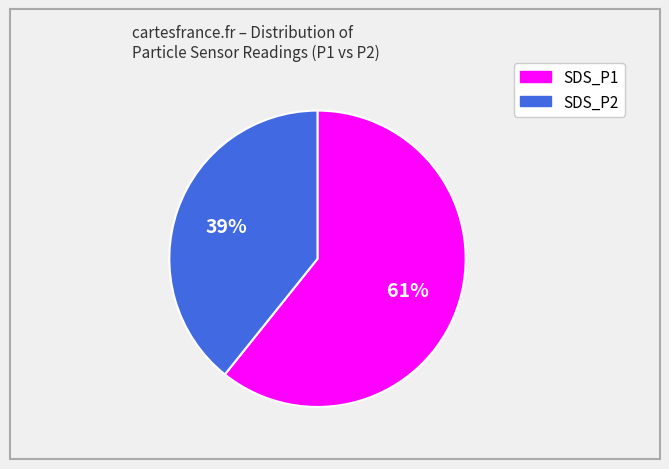

Rank the categories by value from highest to lowest.

SDS_P1, SDS_P2